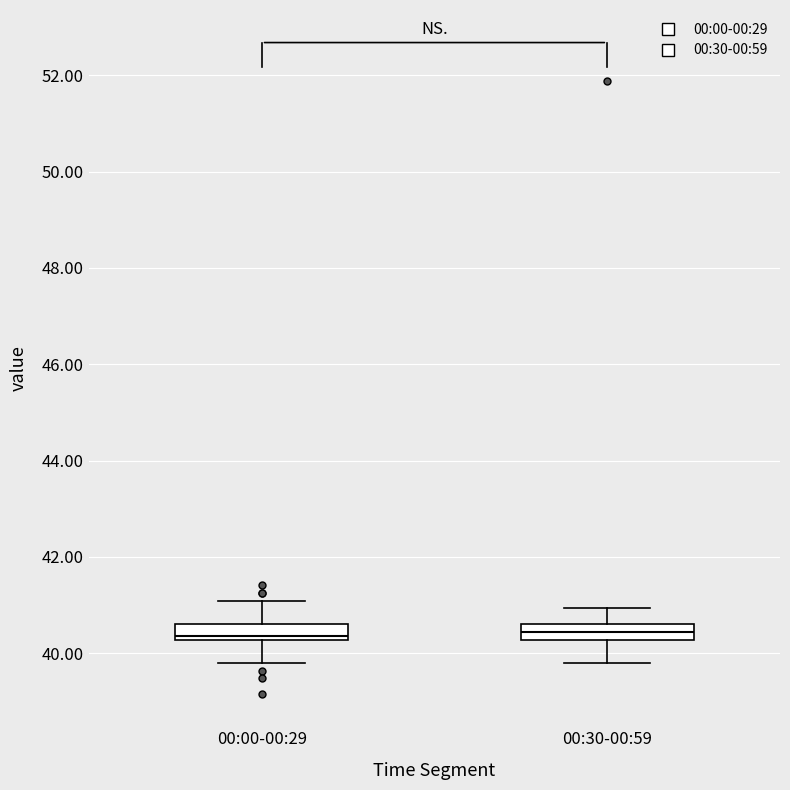

Reading left to right, transcribe this box plot: for each box, give where its median line is, the range the box spans, and where its two whiskers end, as read against the y-axis. The values are not printed on the chart, so give them approximately, as read against the axis.

00:00-00:29: median 40.4, box 40.2 to 40.6, whiskers 39.8 to 41.0
00:30-00:59: median 40.4, box 40.2 to 40.6, whiskers 39.8 to 41.0